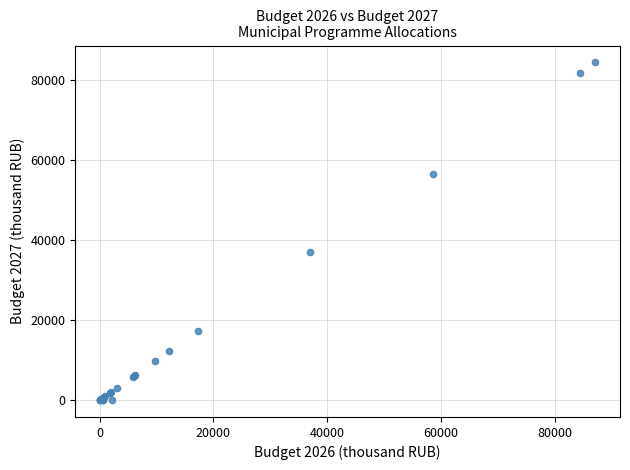

What Y value in the scatter plot is closest to 42243?

36938.0